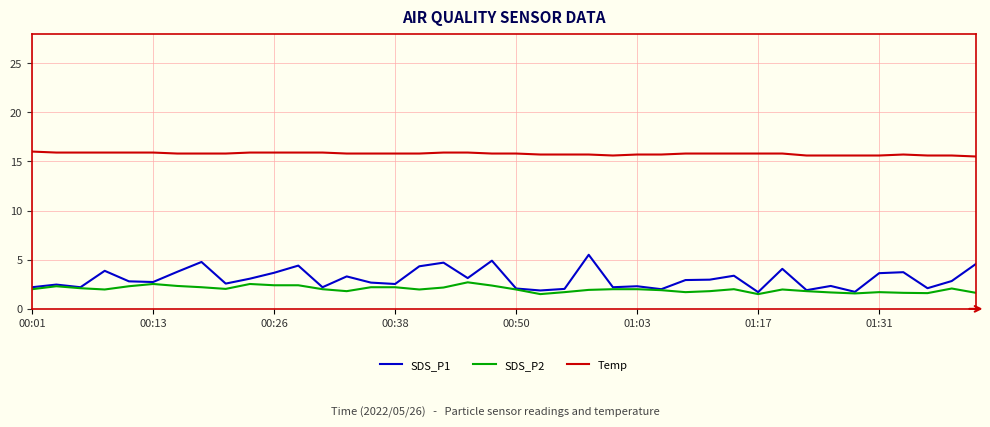

Is this an area chart (filled region under the line)?

No